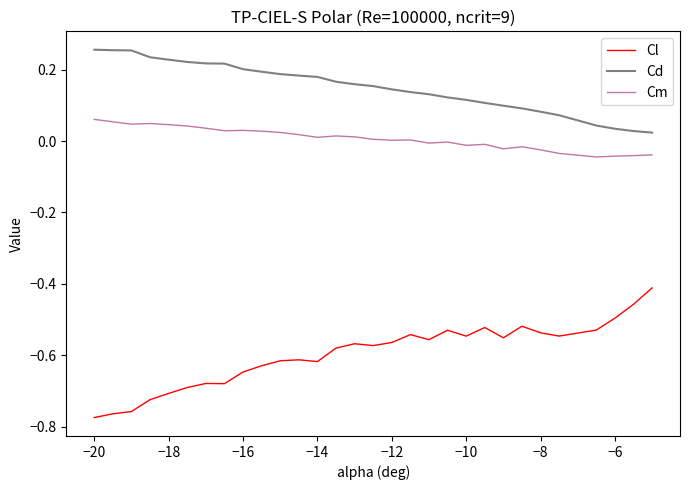

At how many categories does at least one series exceed 0?

30